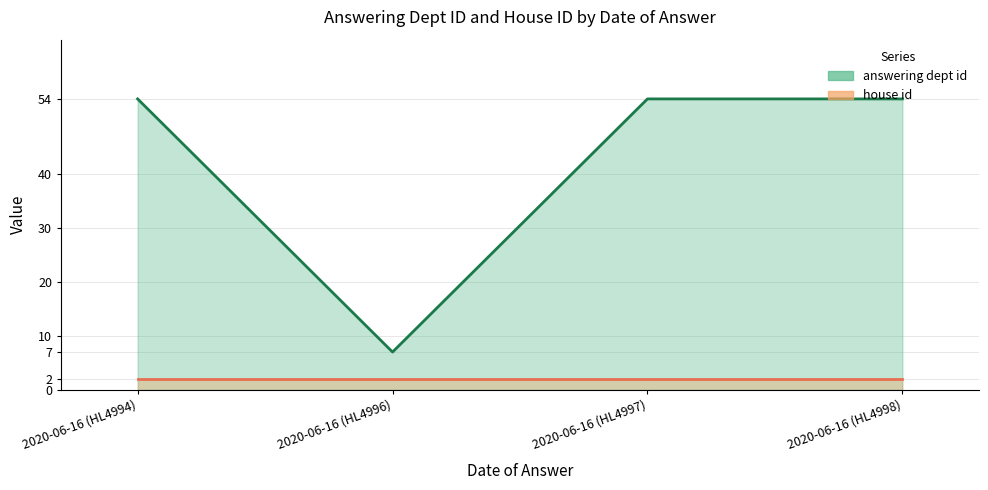

True or false: the data shows 54 at 2020-06-16 (HL4997).

True